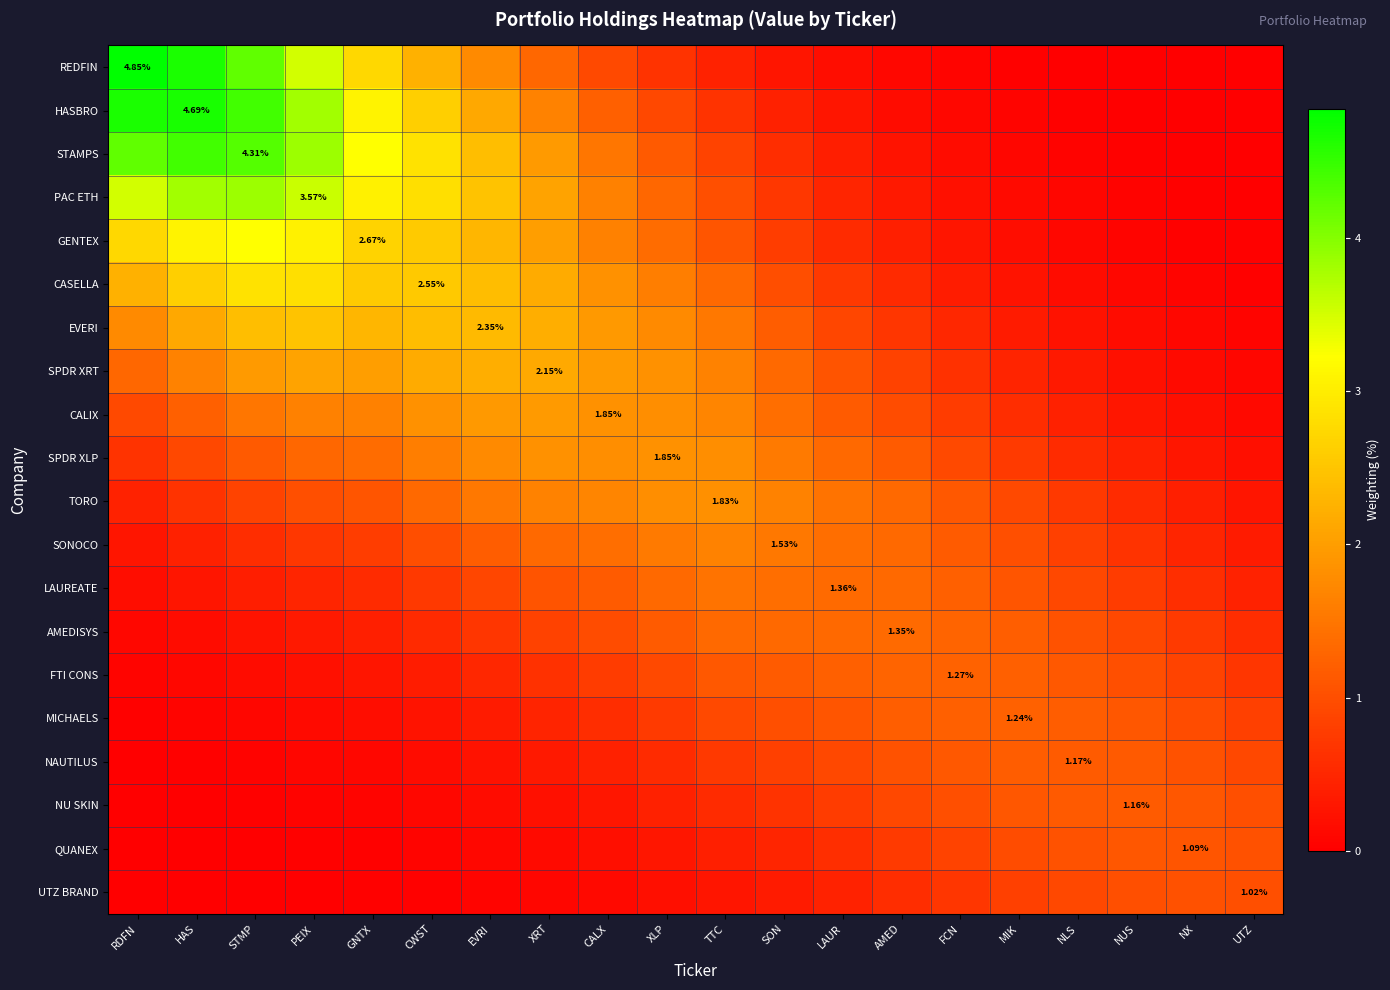

Is the value of EVERI at SON greater than the value of NAUTILUS at XLP?

Yes